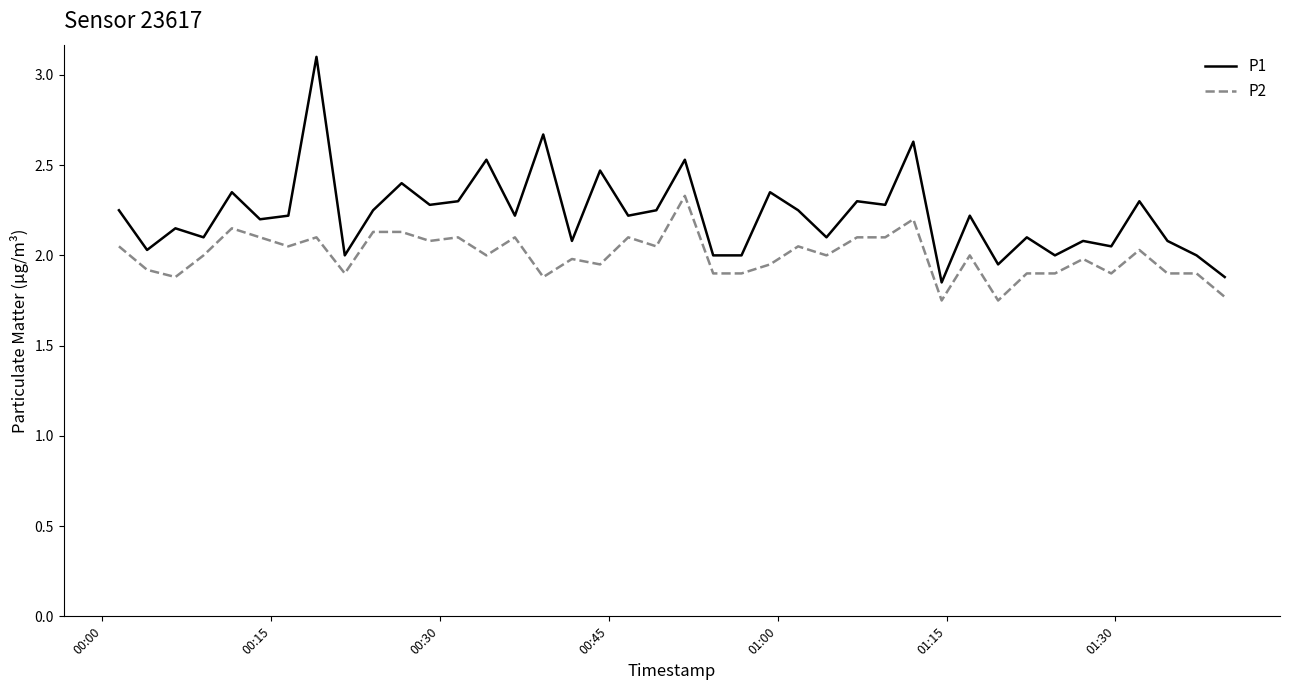

List the series in order of their peak value, lowest first.

P2, P1